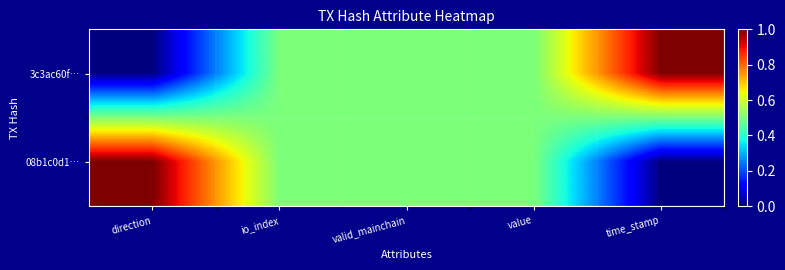

Between io_index and value, which series saw the biggest shift?

3c3ac60f…